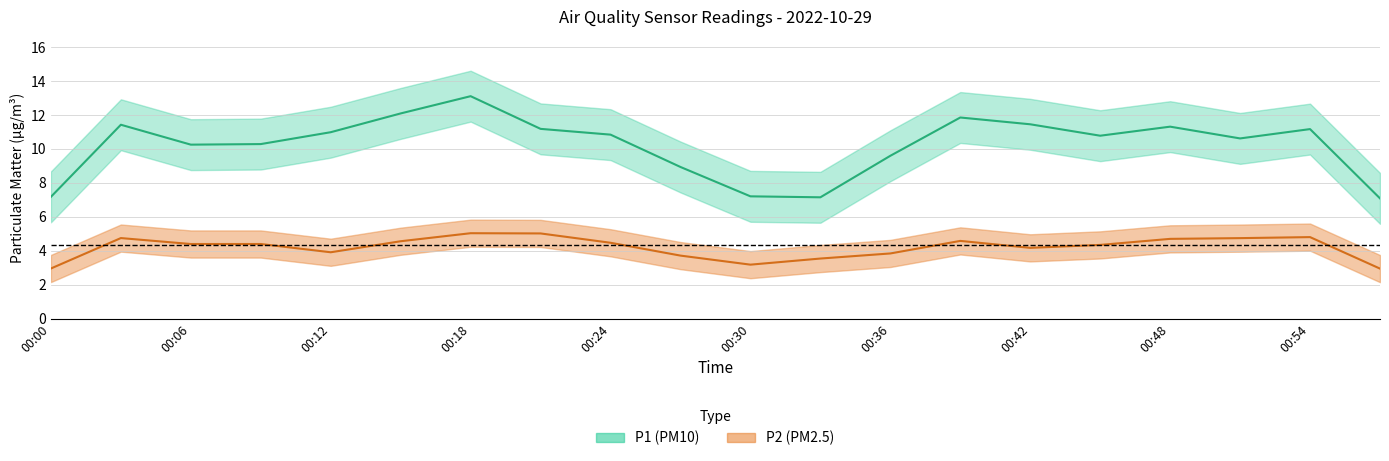

True or false: P1 and P2 intersect in this chart.

False